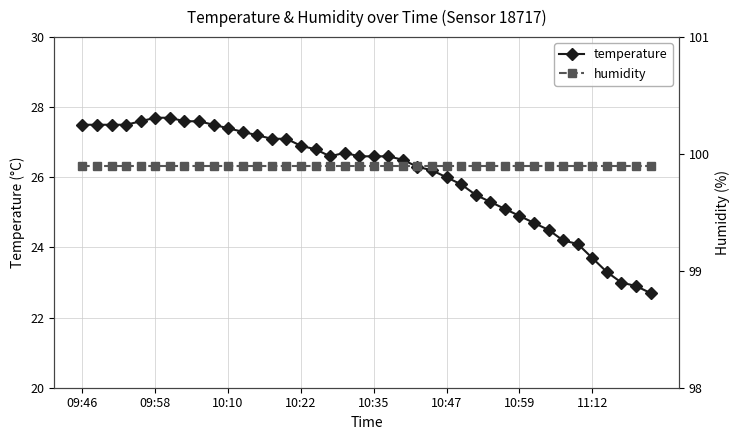

What is the value of the temperature point at the 35th from the left?

24.1